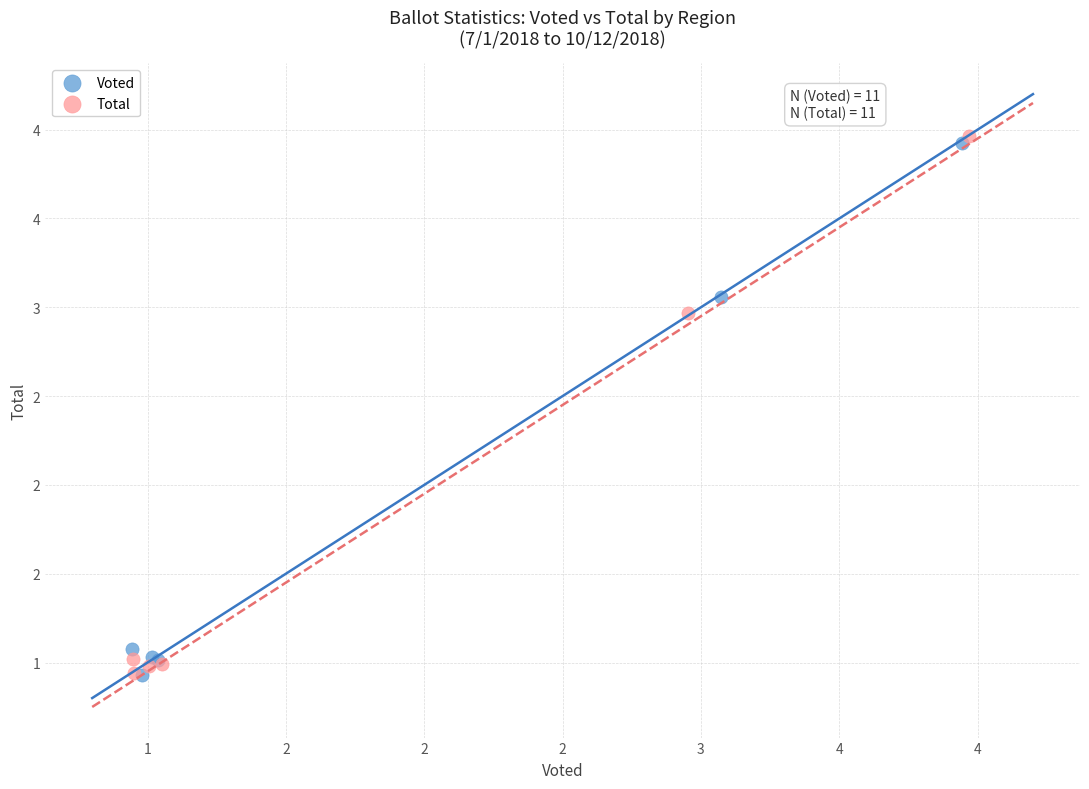

What are all the series names shown in the legend?

Voted, Total